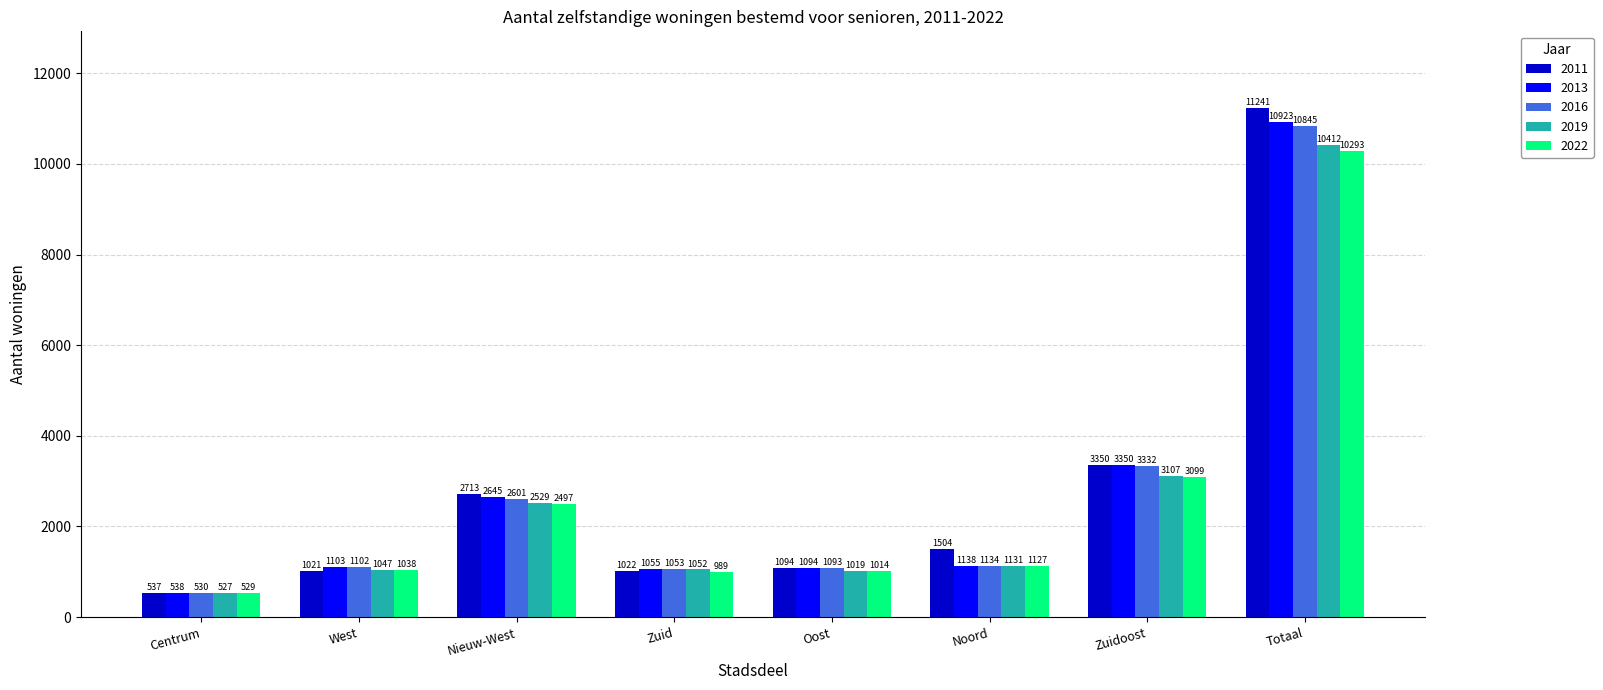

Which category has the lowest value in the 2011 series?

Centrum